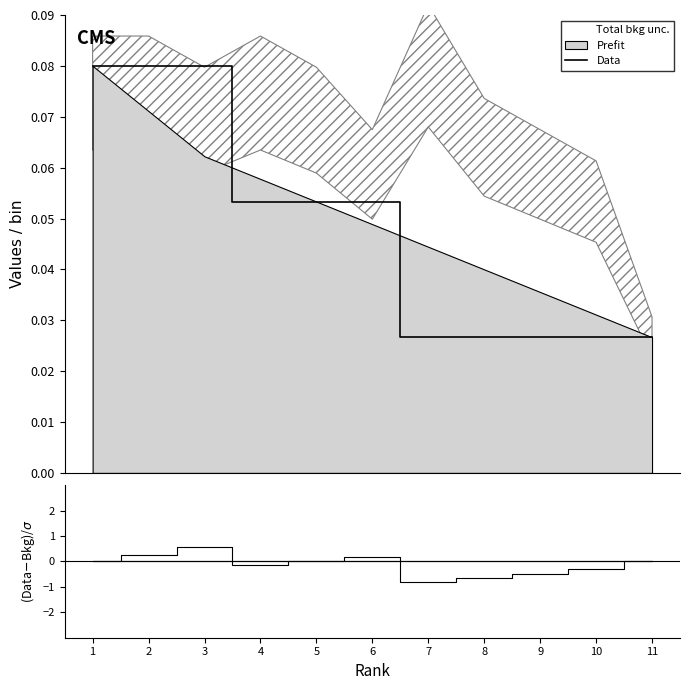

Does the chart display data point markers on the line(s)?

No